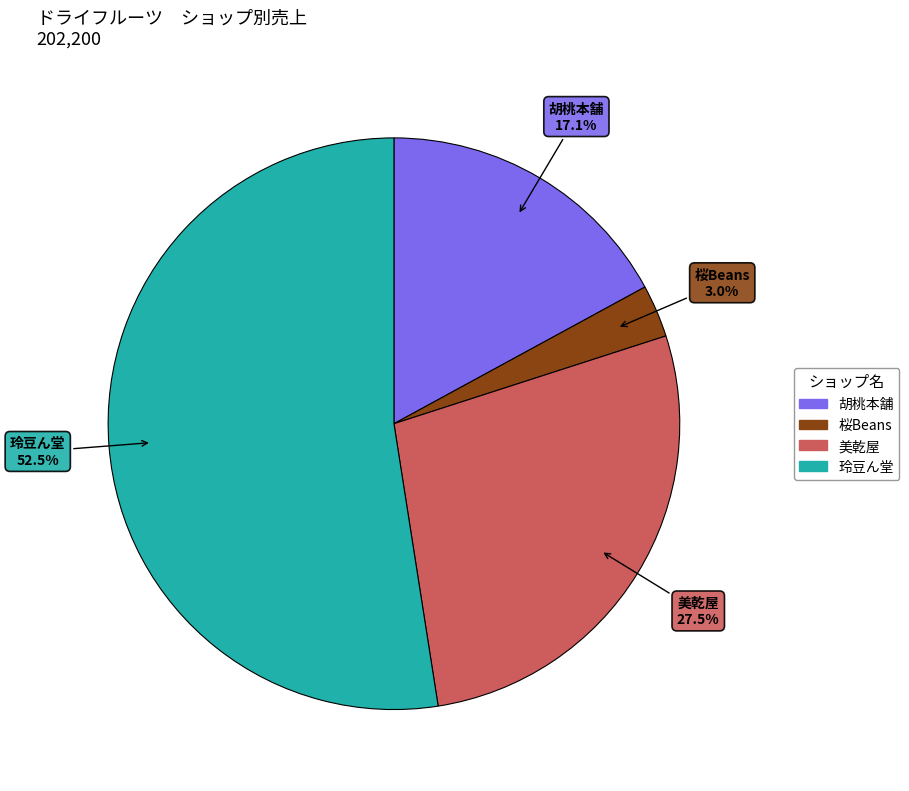

Is there any slice that represents more than half of the pie?

Yes